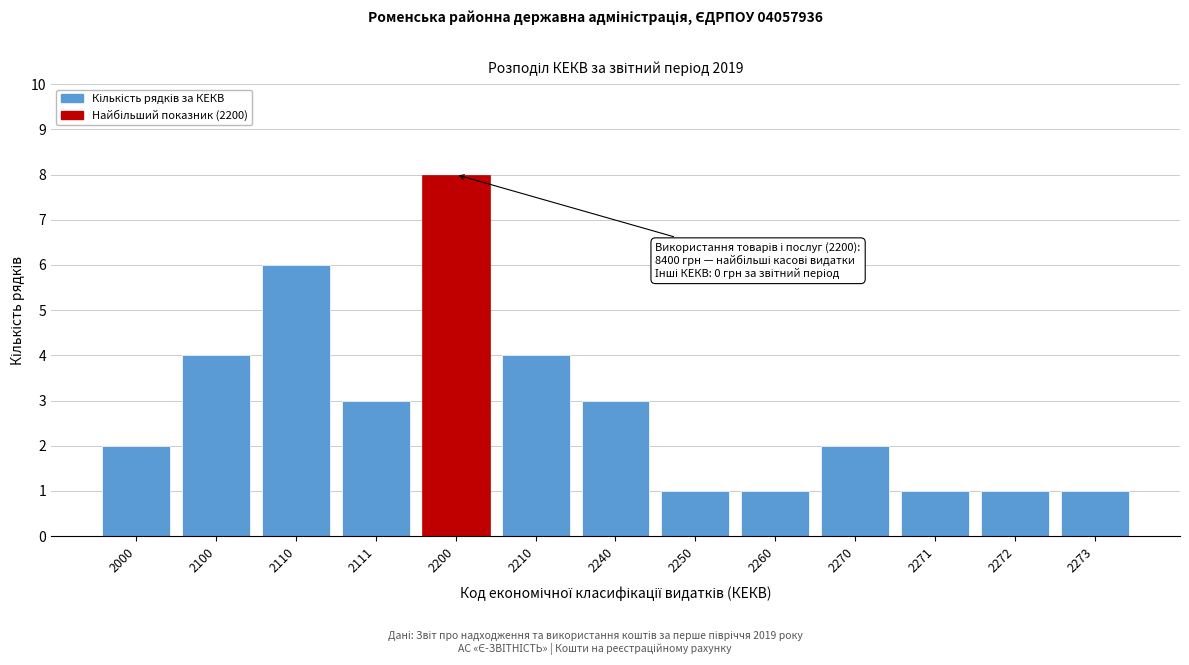

Reading left to right, transcribe all the data shown in this chart.

2000=2	2100=4	2110=6	2111=3	2200=8	2210=4	2240=3	2250=1	2260=1	2270=2	2271=1	2272=1	2273=1